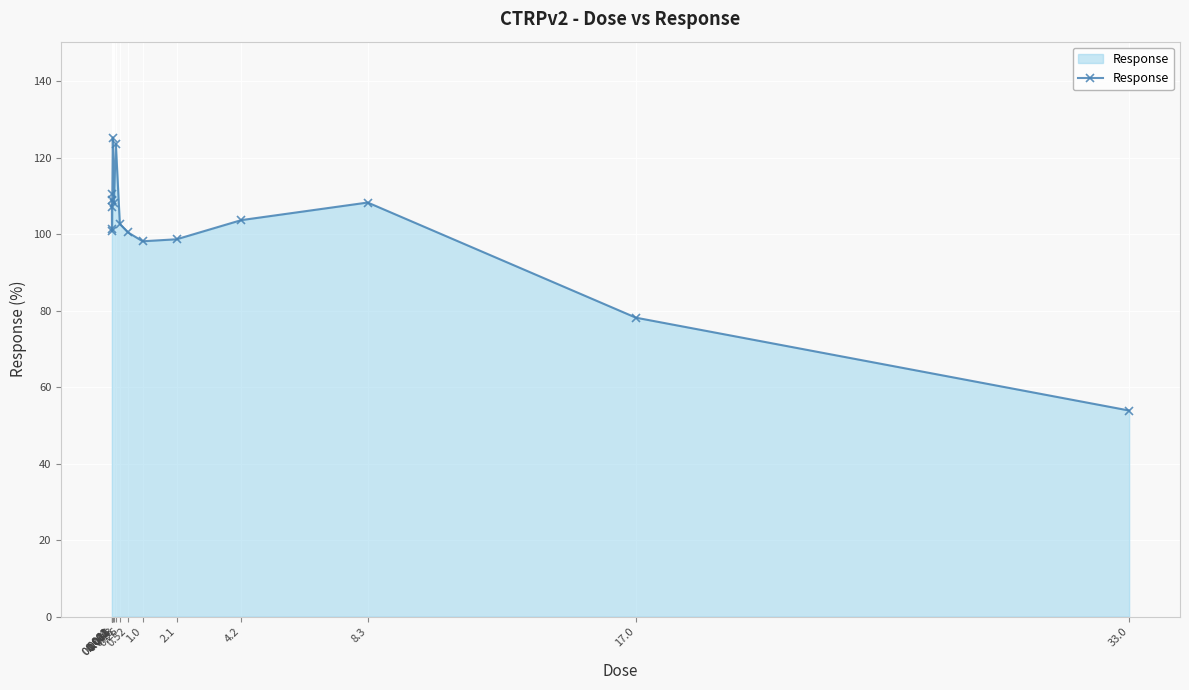

True or false: there are more than 2 points higher than both neighbors.

True